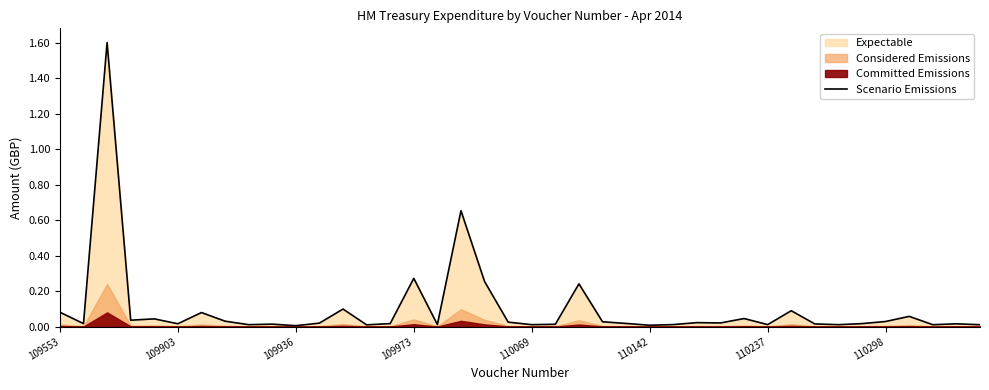

What is the maximum value for Scenario Emissions?

1.6